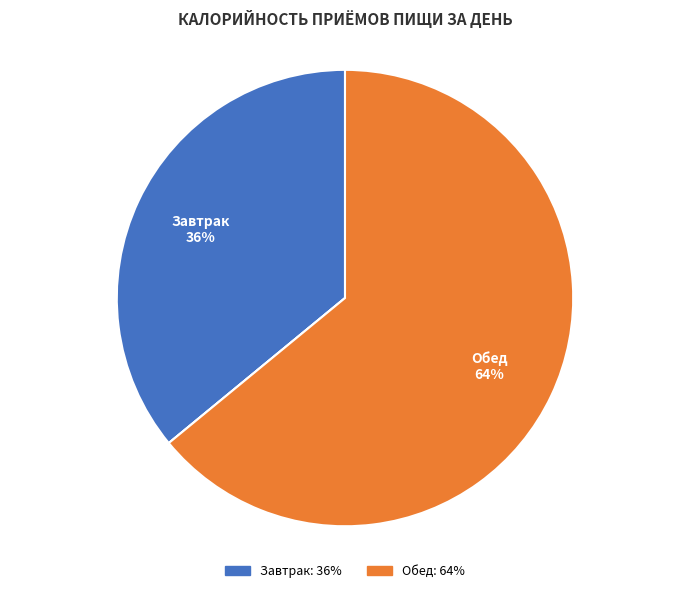

Does any single category account for the majority?

Yes